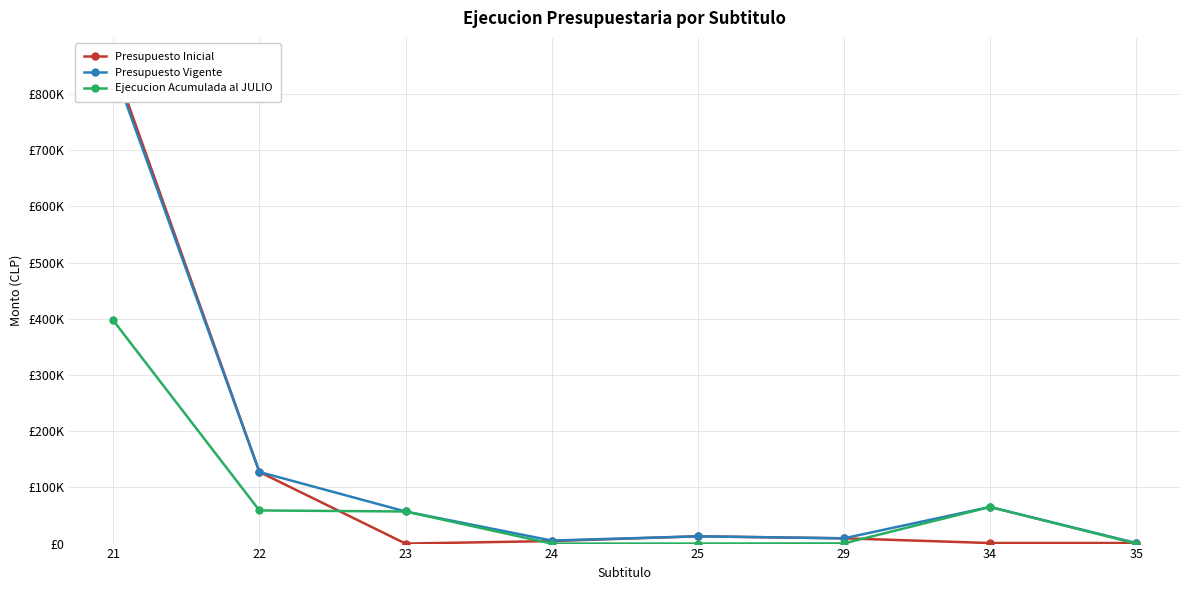

True or false: Presupuesto Inicial has more than 0 points higher than both neighbors.

True